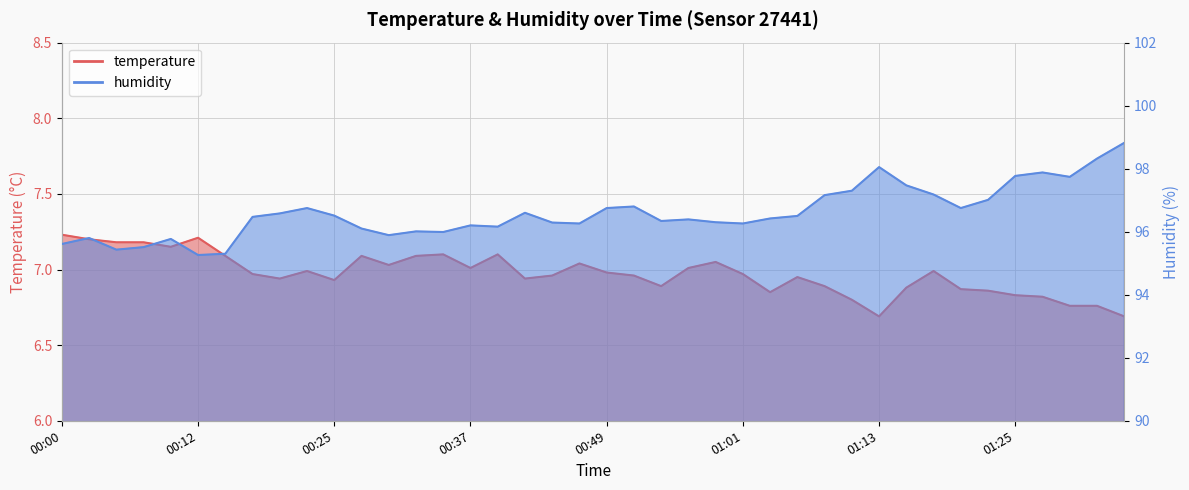

Which series has the largest total across all categories?

humidity